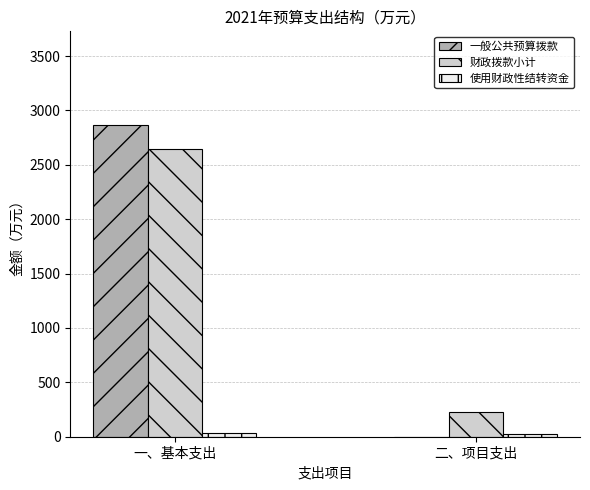

What is the sum of all 财政拨款小计 values?

2866.9